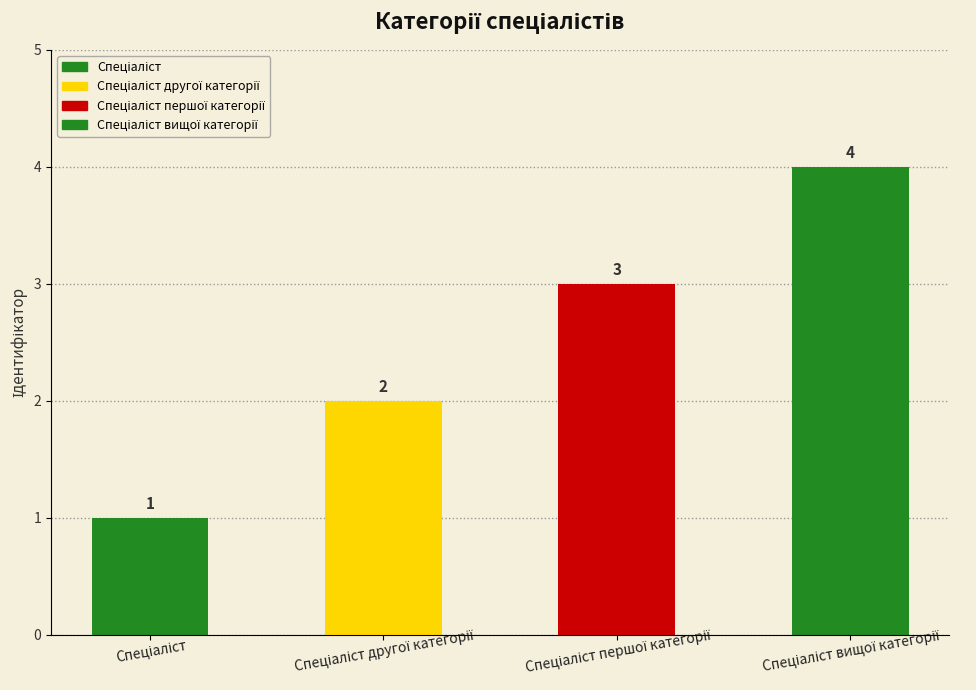

What is the sum of all values?

10